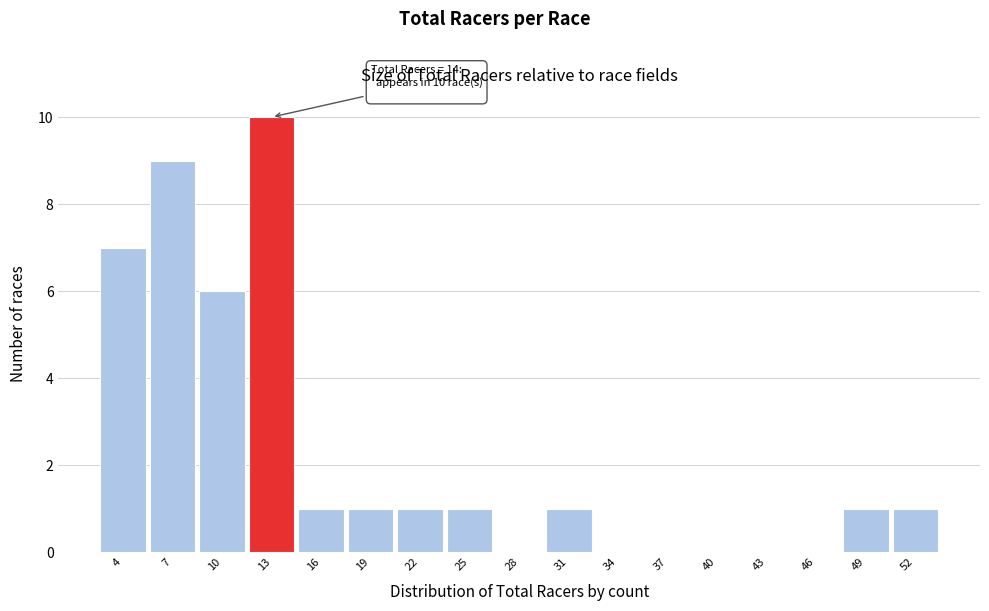

Reading right to left, what are all the values shown in this chart?

52=1	49=1	46=0	43=0	40=0	37=0	34=0	31=1	28=0	25=1	22=1	19=1	16=1	13=10	10=6	7=9	4=7